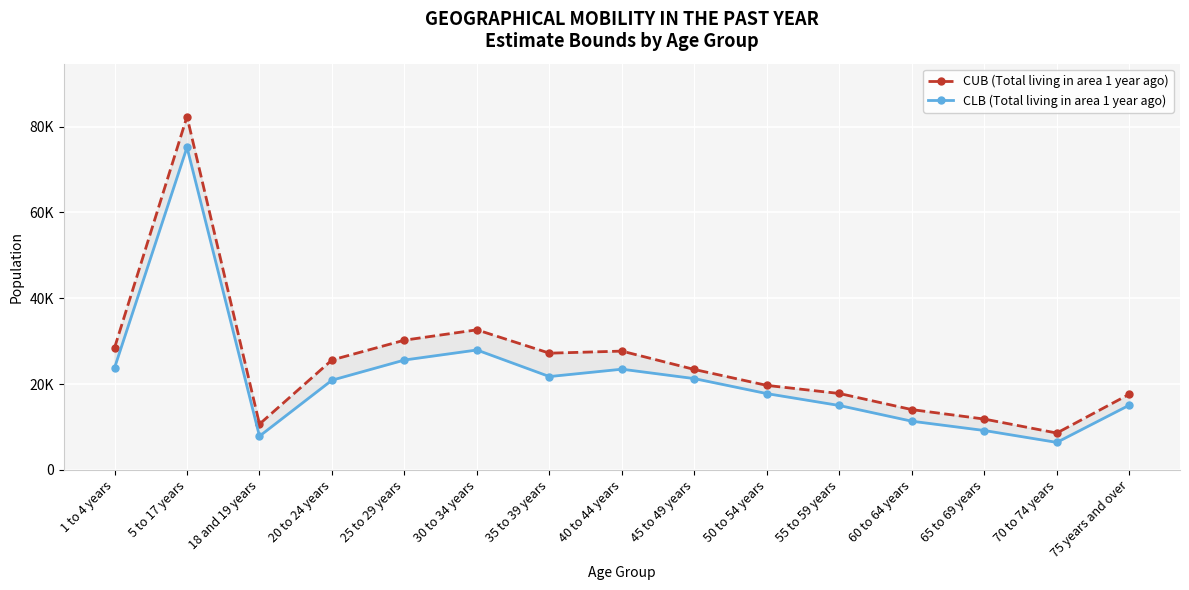

How many data points in CUB (Total living in area 1 year ago) are above 23394?

7